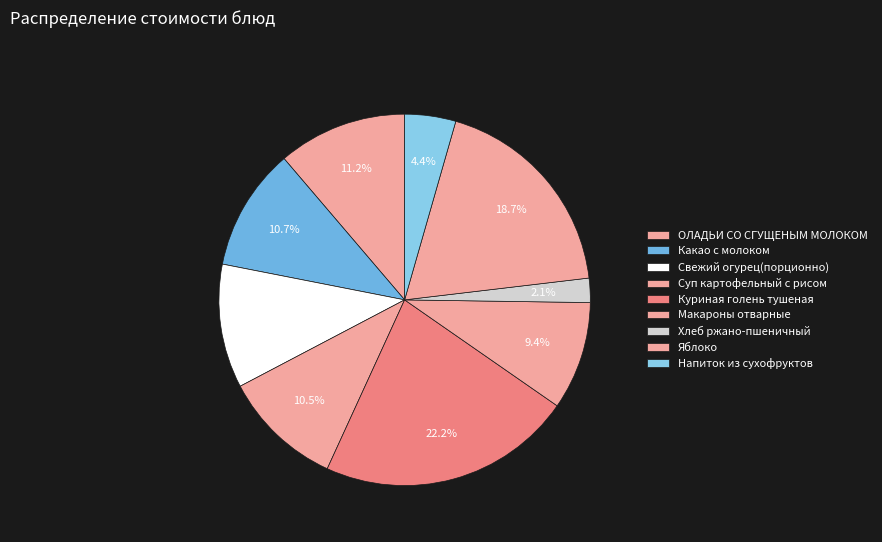

How many segments does this pie chart have?

9